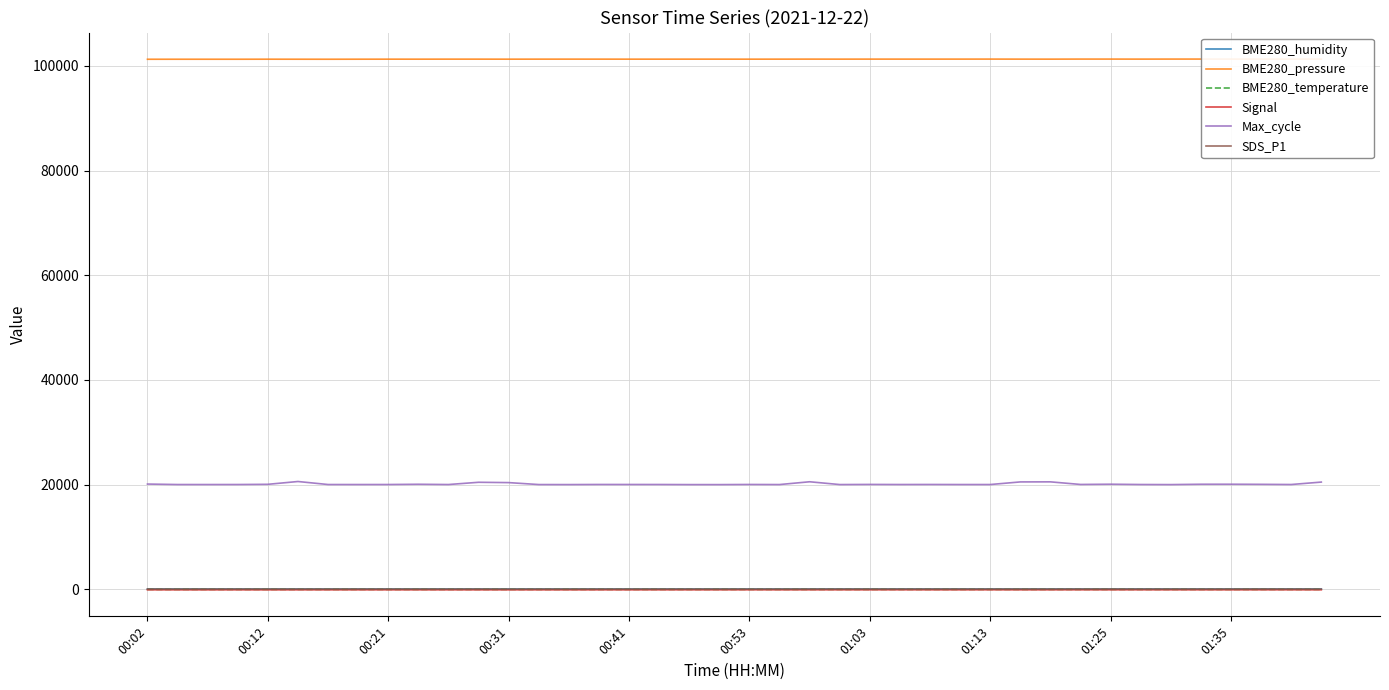

Which series has the largest range (max minus min)?

Max_cycle